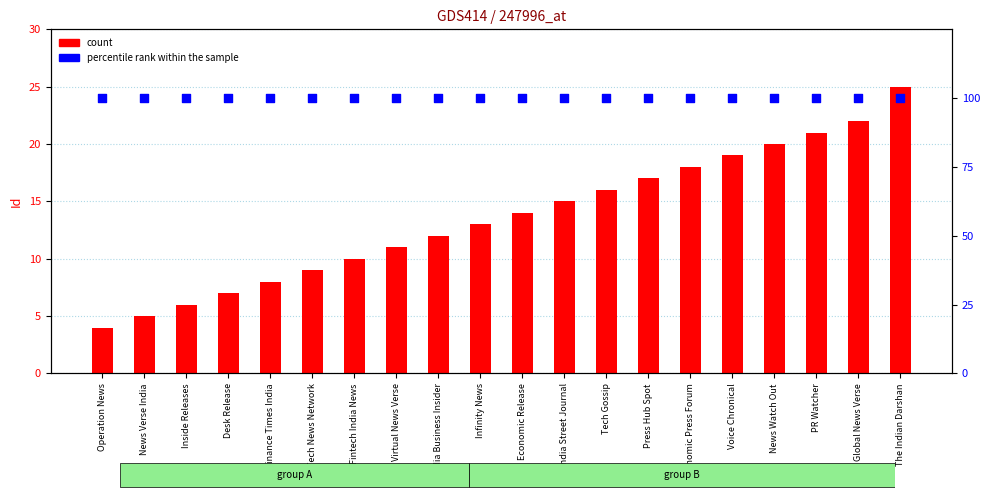

At which category is the sum across all series the highest?

The Indian Darshan